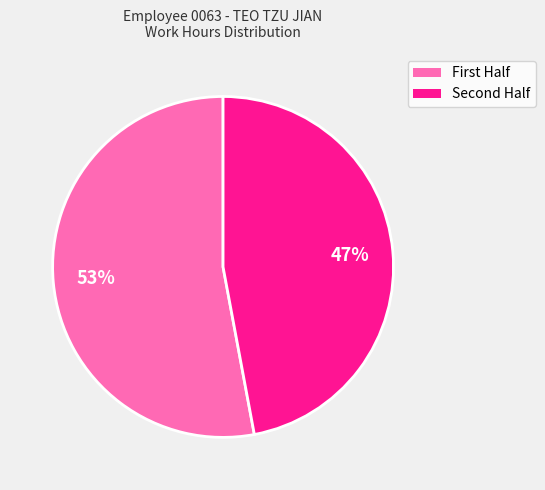

How many segments does this pie chart have?

2